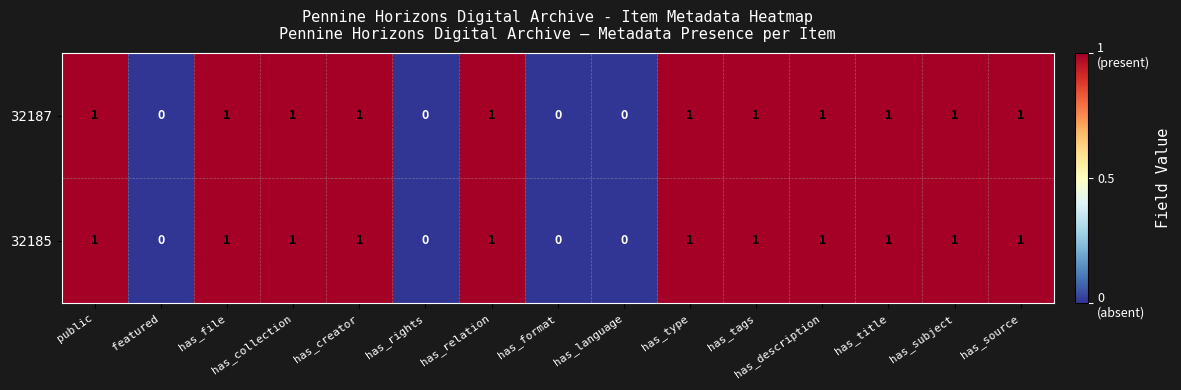

True or false: 32185 has a value of 2 at has_file.

False